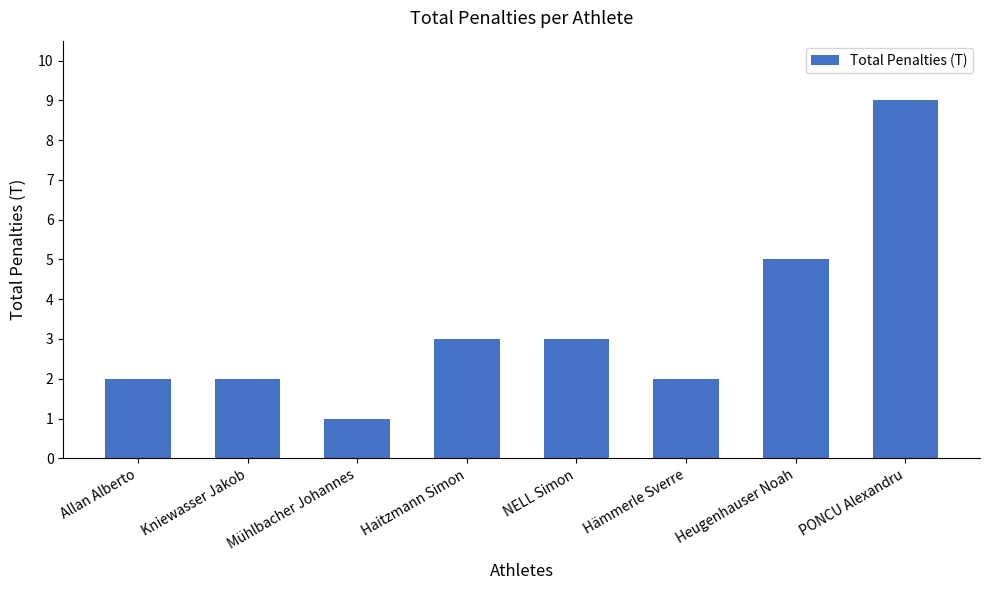

What is the approximate value at Haitzmann Simon?

3